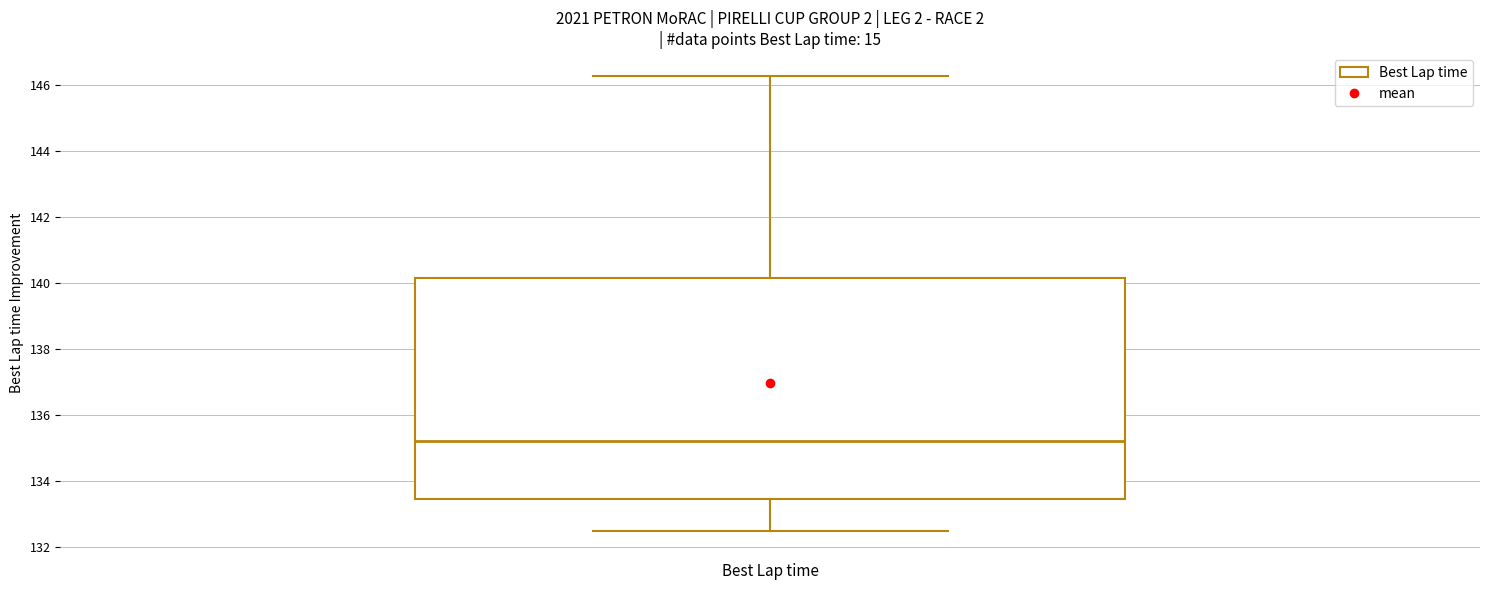

Read this box plot against the y-axis: the position of the median line, the range covered by the box, and the ends of both whiskers. The values are not printed on the chart, so give them approximately, as read against the axis.

median 135.2, box 133.4 to 140.2, whiskers 132.4 to 146.2